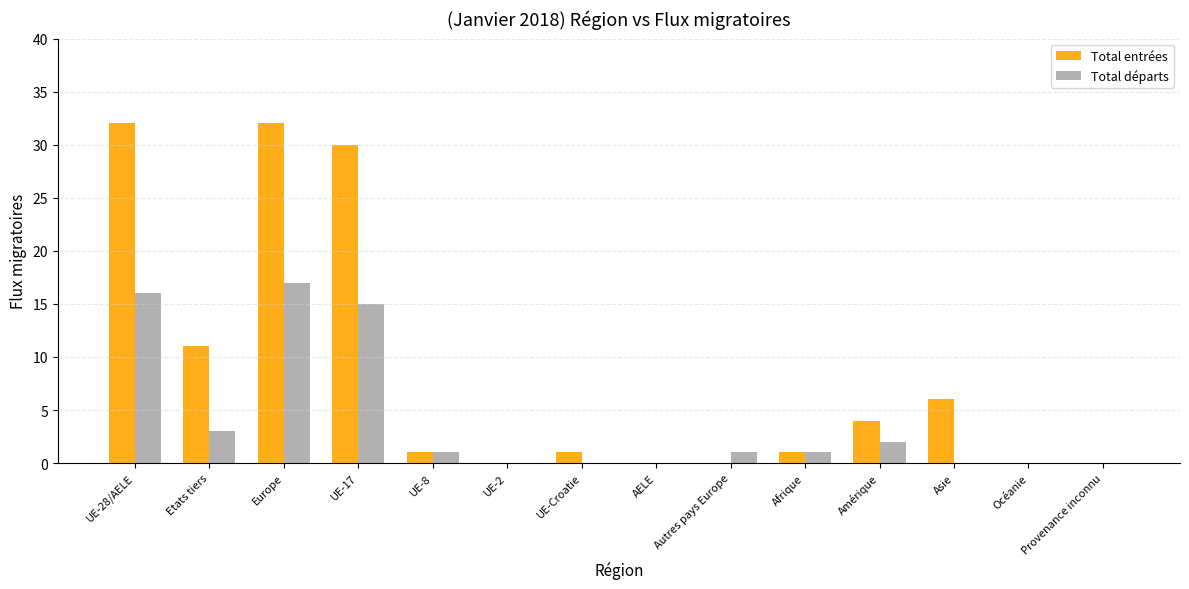

How many groups of bars are there?

14